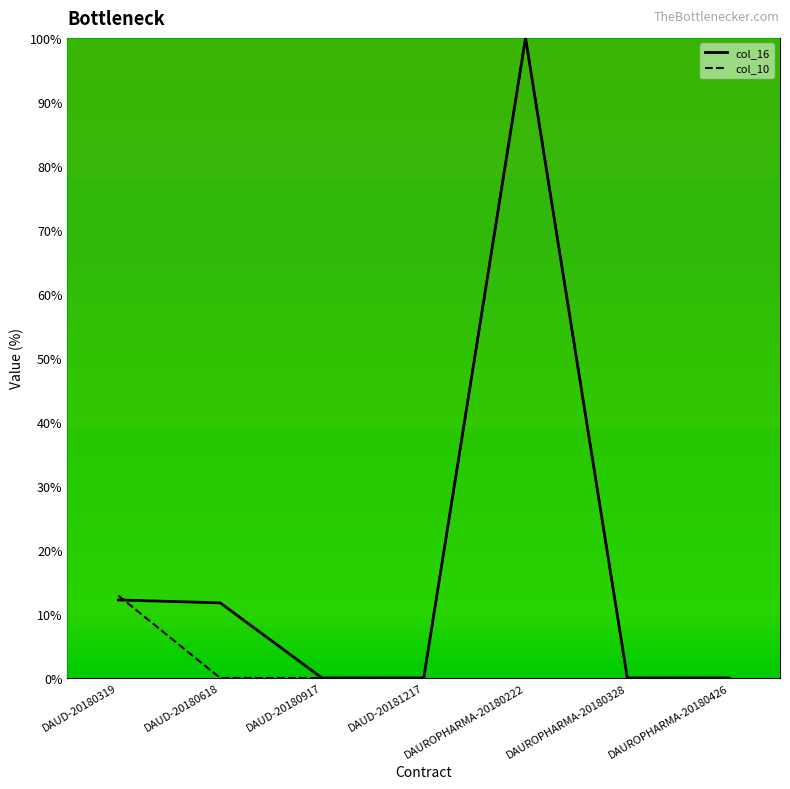

Is it true that col_16 equals 12.2 at DAUD-20180319?

True